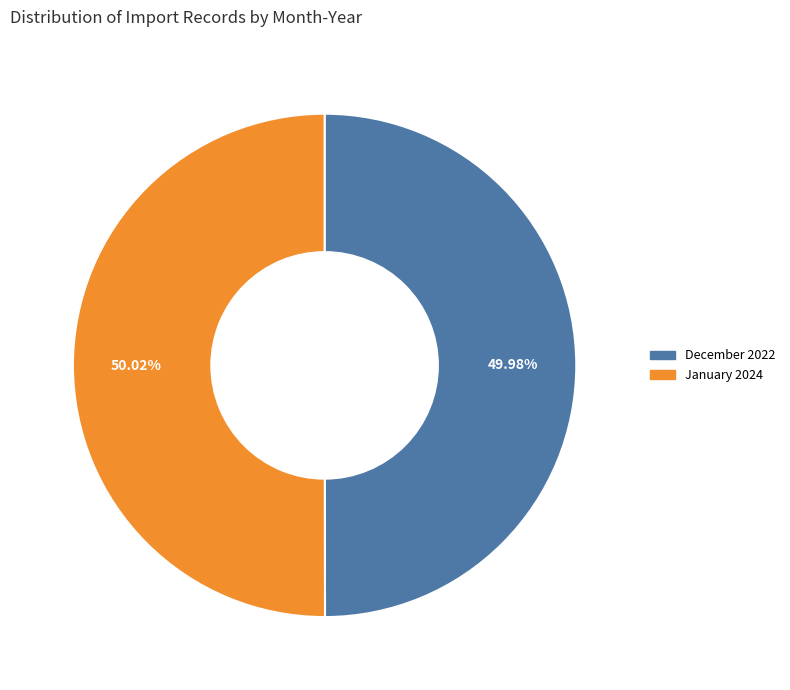

Does any single category account for the majority?

Yes